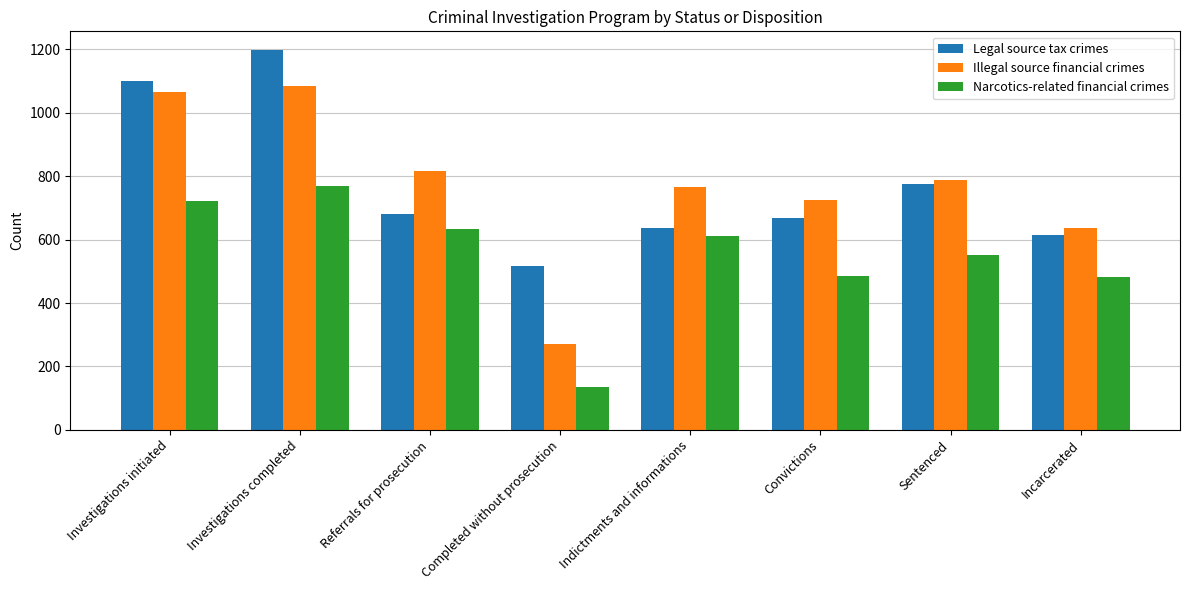

What is the average value of the Legal source tax crimes series?

773